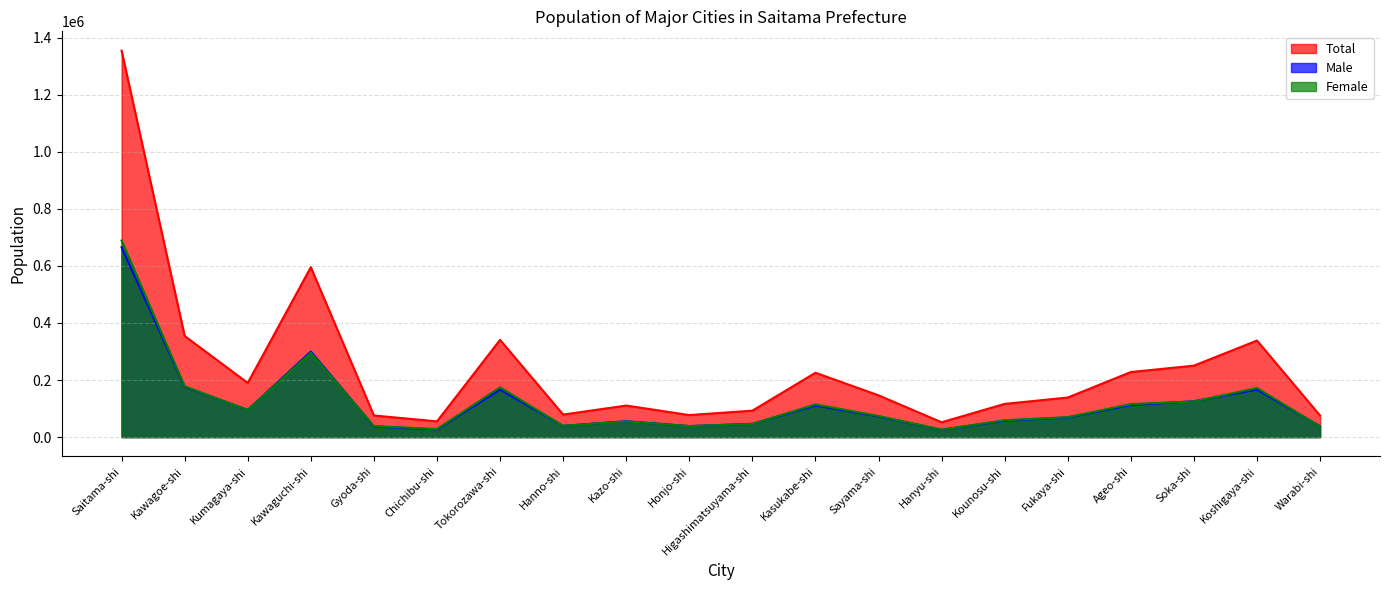

How many lines are shown in the chart?

3